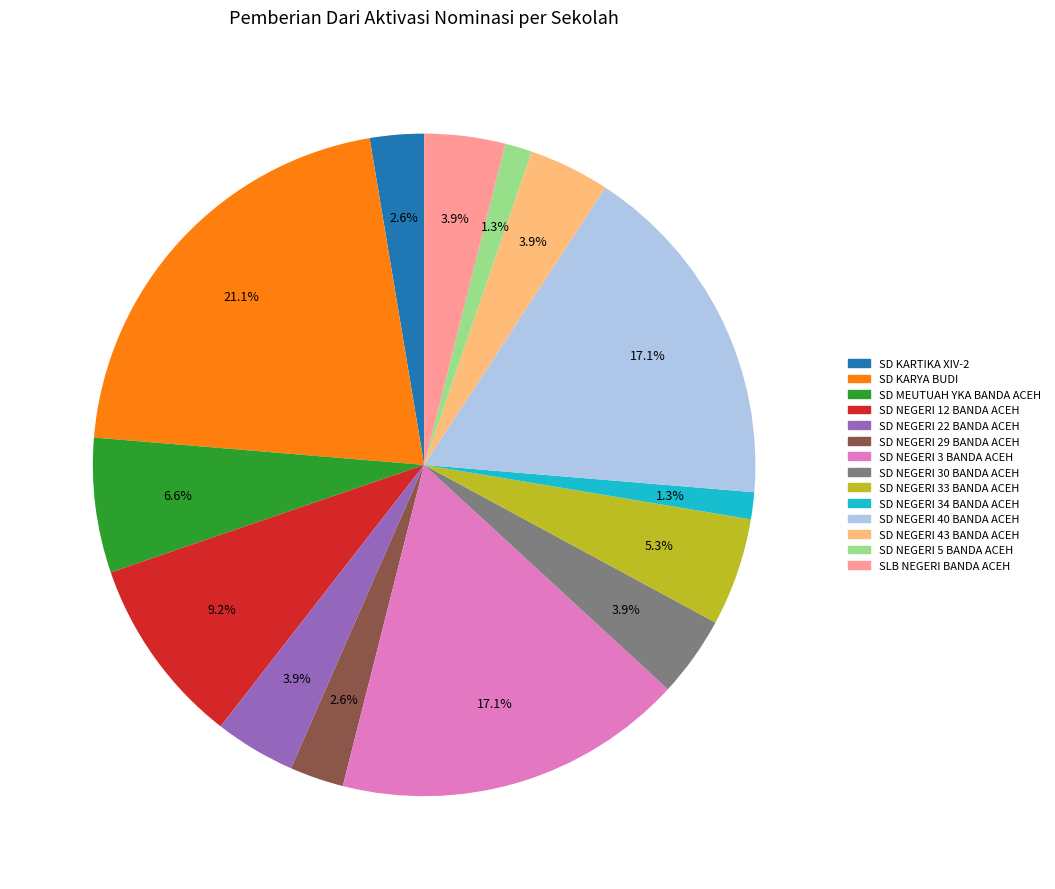

Is there a majority slice in this chart?

No